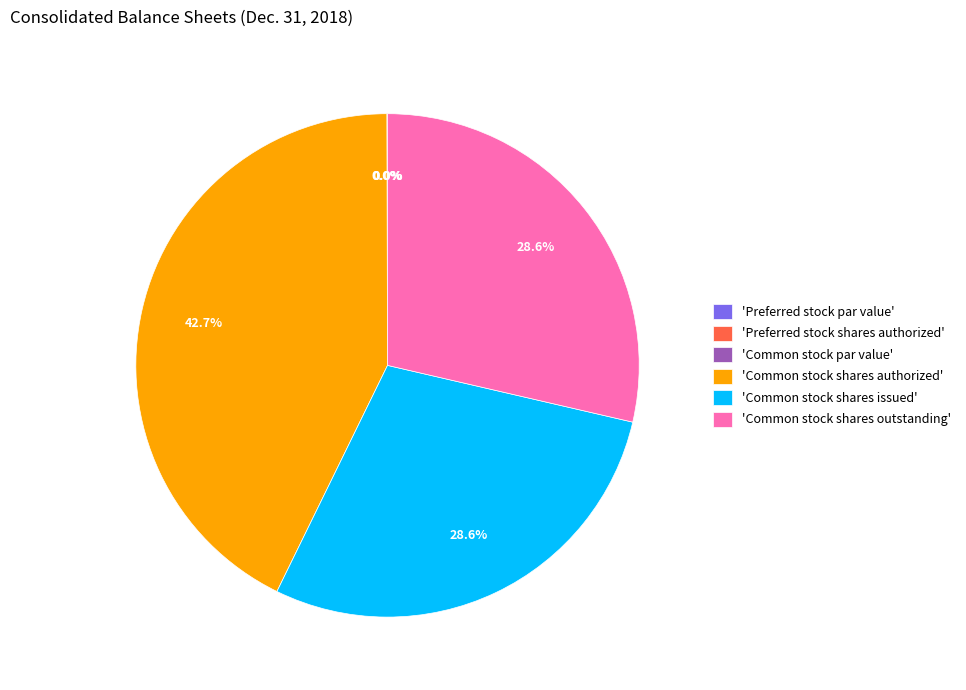

Is there a majority slice in this chart?

No